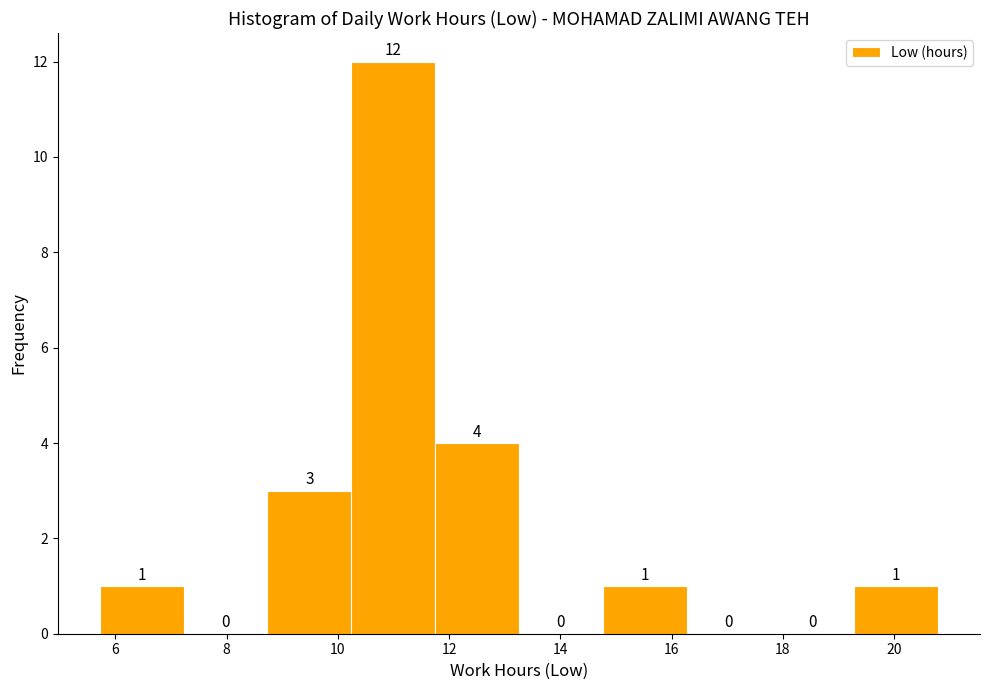

Over which range of the x-axis is the bar tallest?

10.2 to 11.8